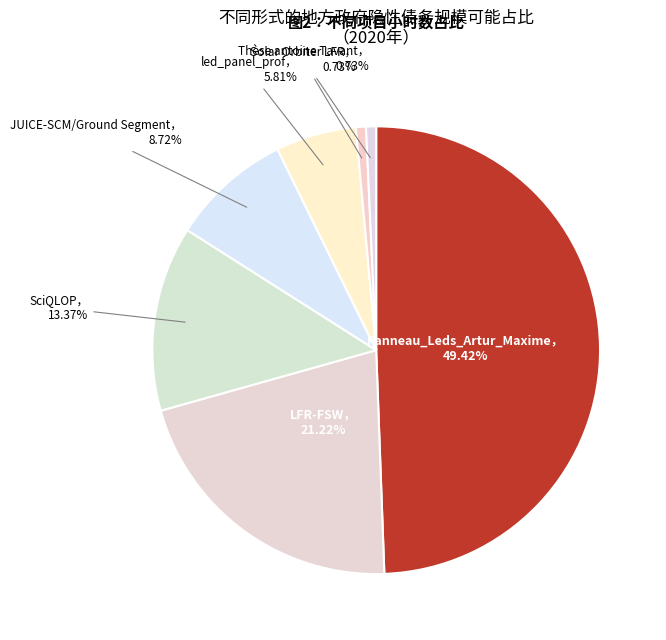

How many segments does this pie chart have?

7